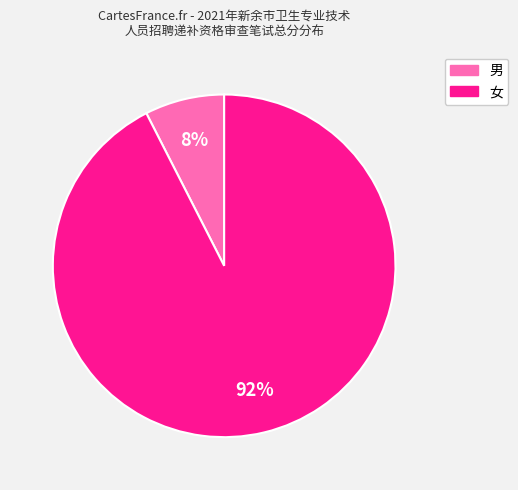

To the nearest percent, what is the average slice percentage?

50%